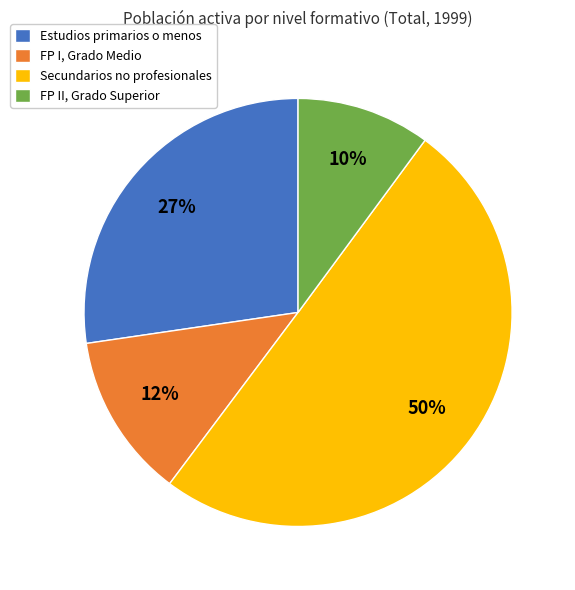

Which has a higher value, FP II, Grado Superior or Estudios primarios o menos?

Estudios primarios o menos